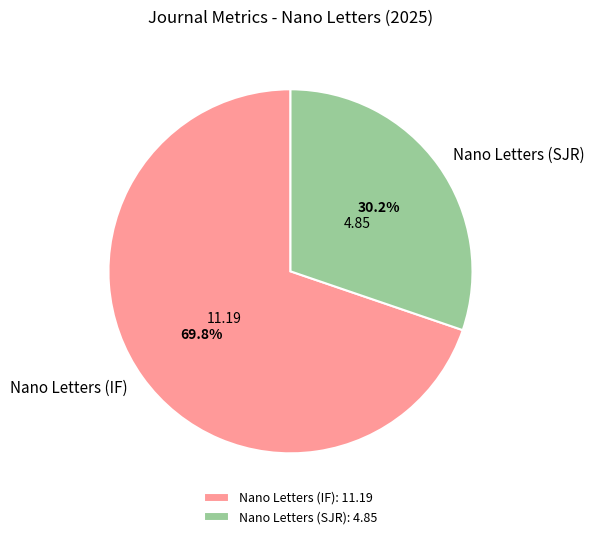

Approximately how many times larger is the value at Nano Letters (IF) compared to Nano Letters (SJR)?

2.3